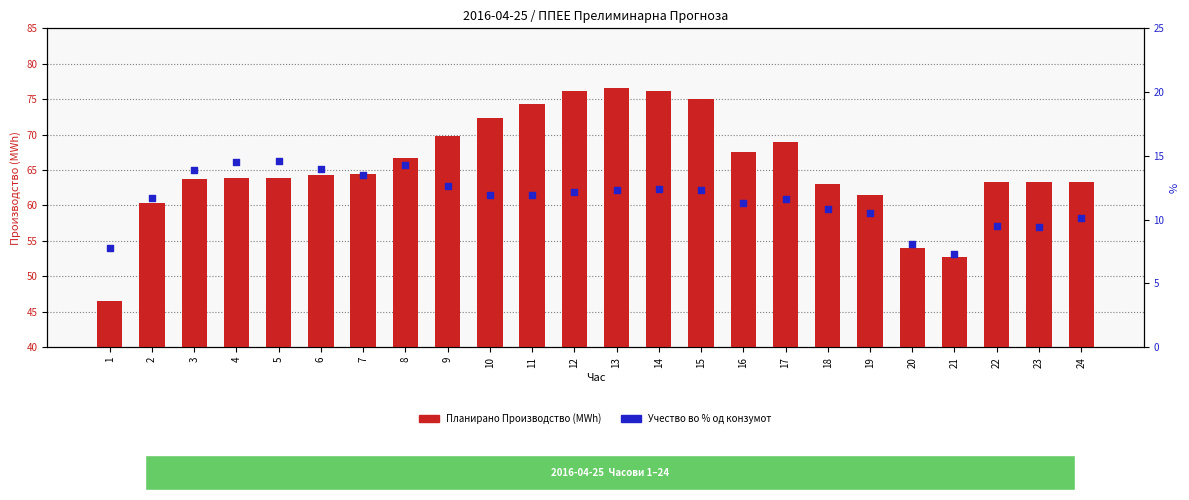

Which series has the largest Y range (max minus min)?

Планирано Производство